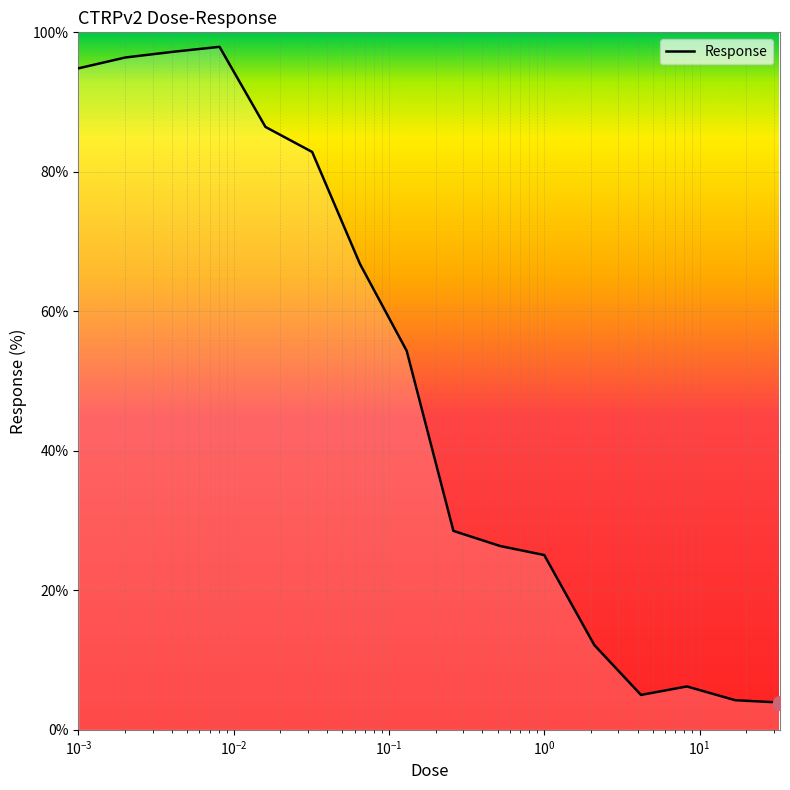

What is the maximum value shown in the chart?

97.9